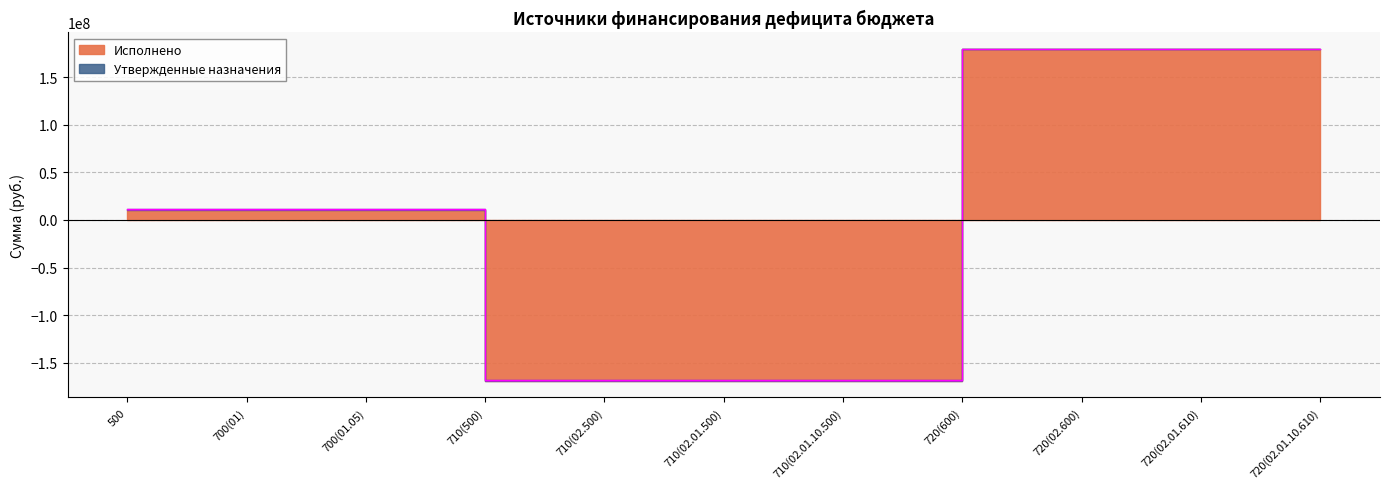

What is the spread (max minus min) of values at 710(02.01.10.500)?

1306553.2